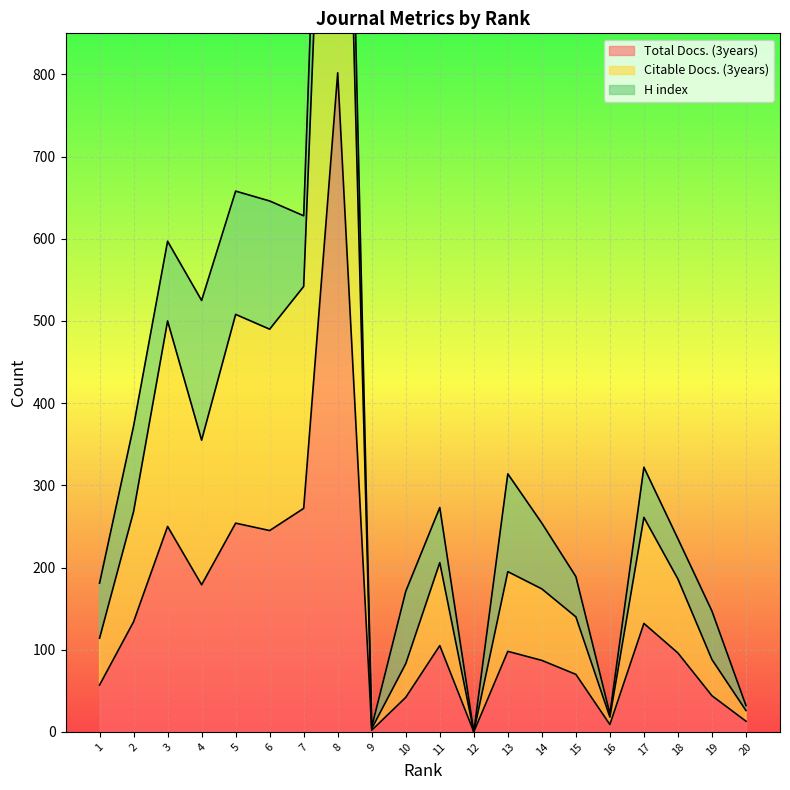

The value of Total Docs. (3years) at 17 is 37. True or false?

False